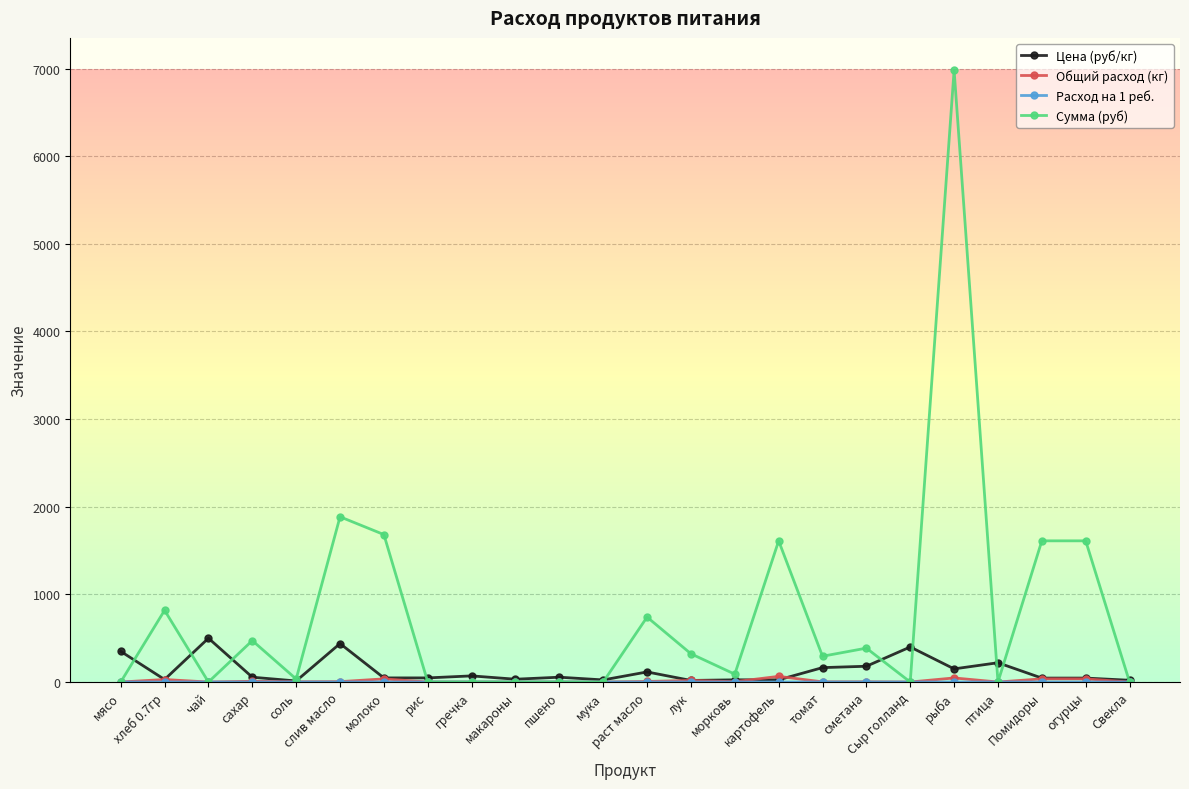

What is the total value across all series at птица?

220.0